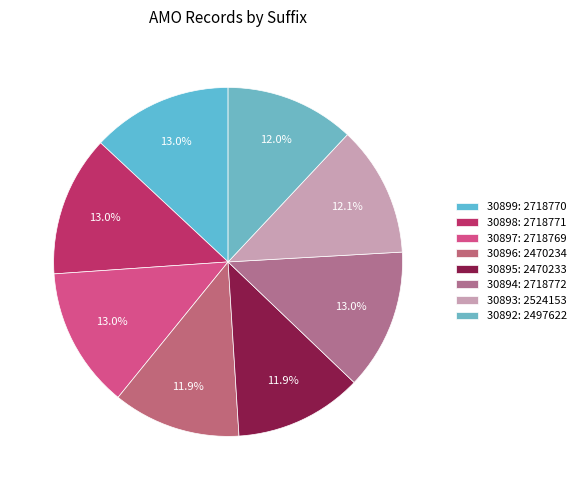

What is the total percentage of 30894 and 30895?

24.9%